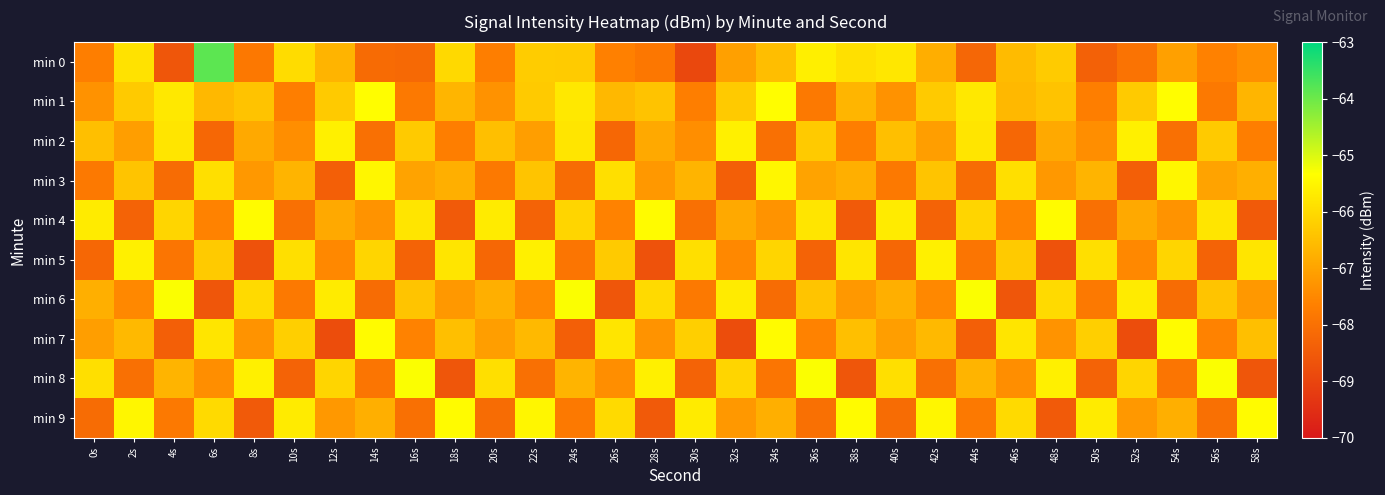

Rank the series at 46s from lowest to highest value.

min 6, min 2, min 4, min 8, min 1, min 0, min 5, min 9, min 3, min 7